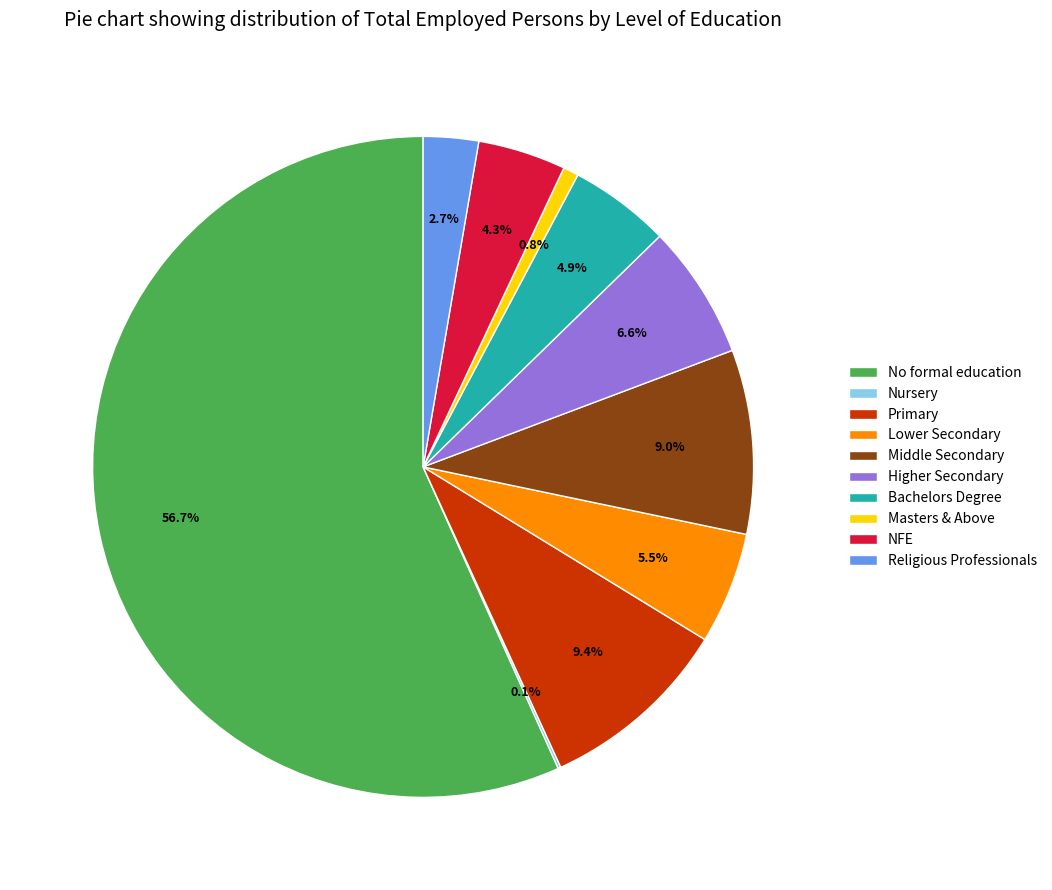

Combined, do Masters & Above and Religious Professionals account for over 50%?

No